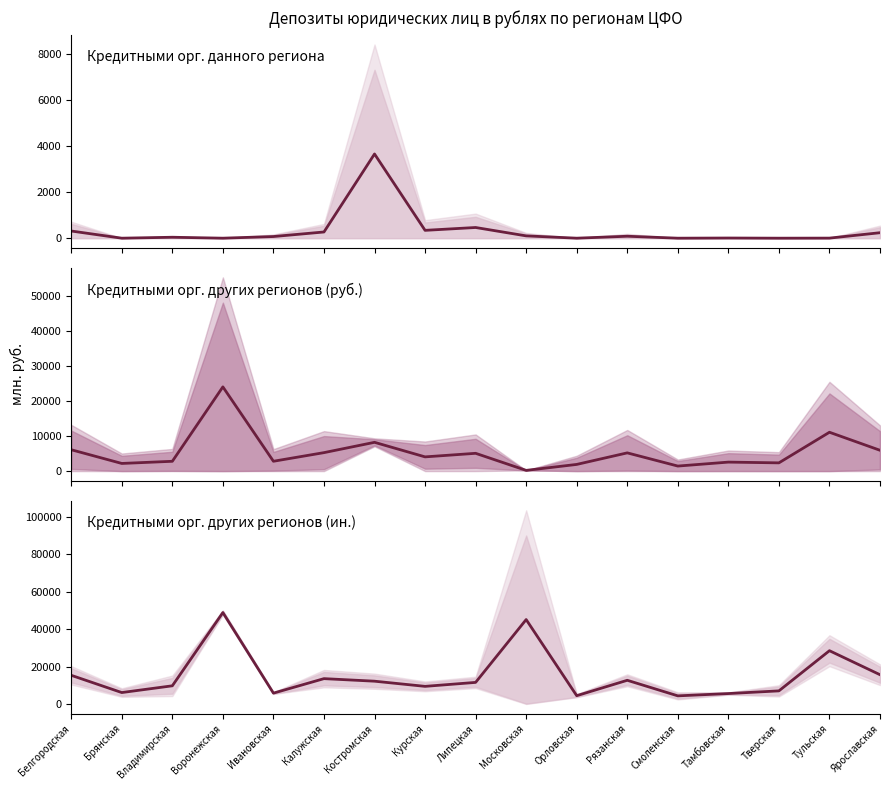

List the series in order of their peak value, lowest first.

Кредитными орг. данного региона, Кредитными орг. других регионов (руб.), Кредитными орг. других регионов (ин.)